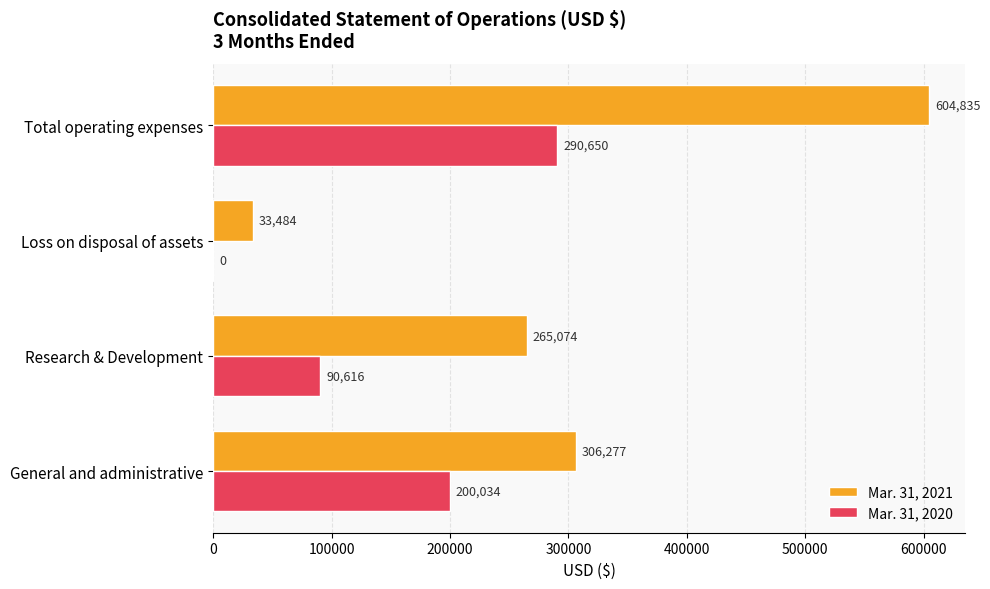

What is the sum of the Mar. 31, 2021 values at General and administrative and Research & Development?

571351